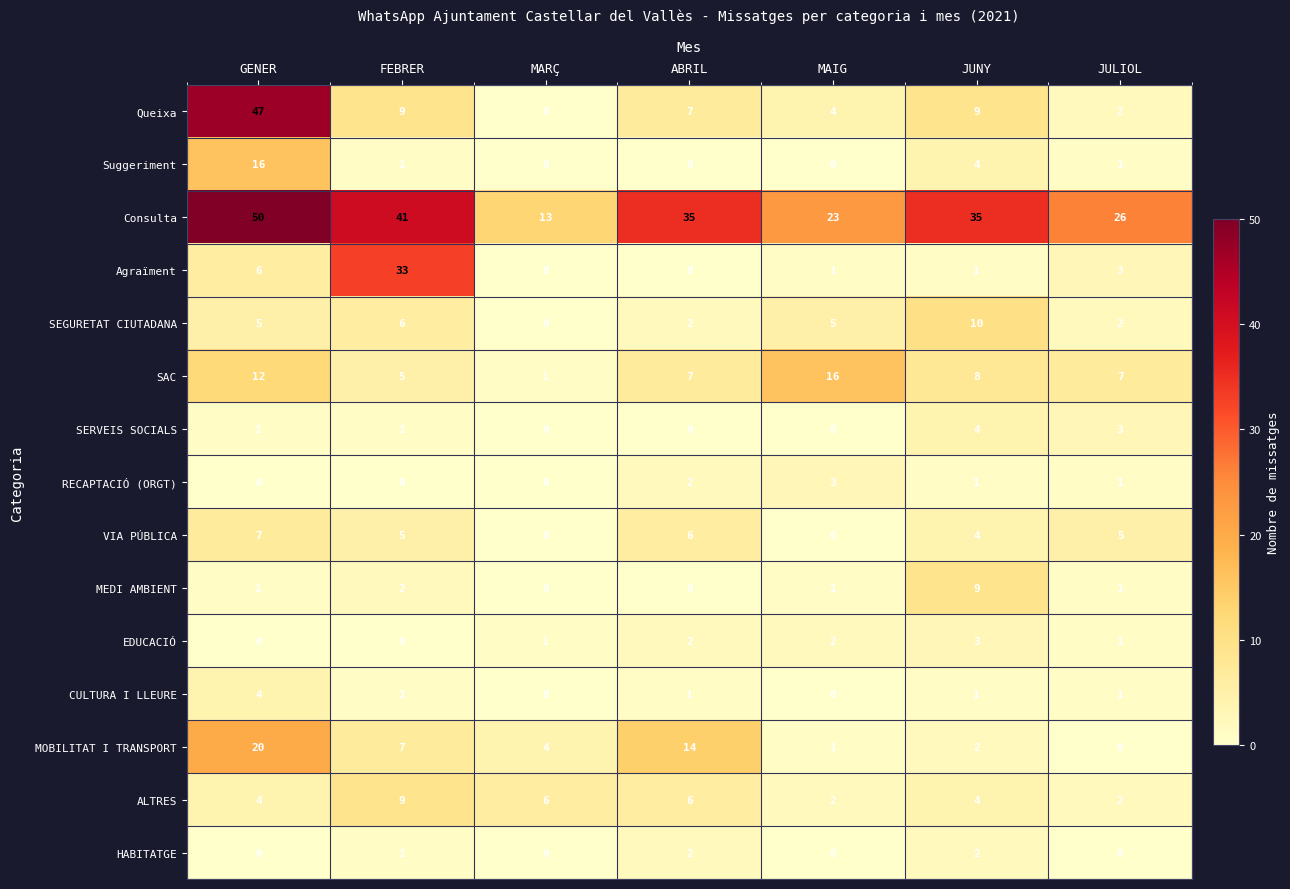

Which category has the highest value across all series?

GENER